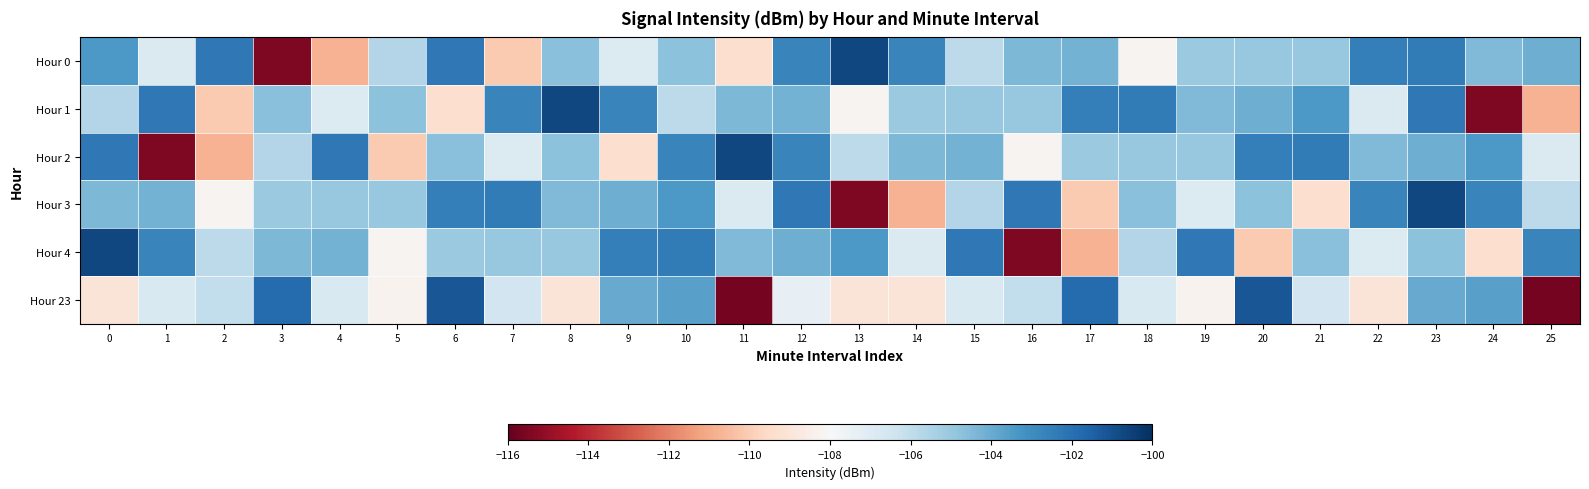

What is the total value across all series at 25?

-646.0